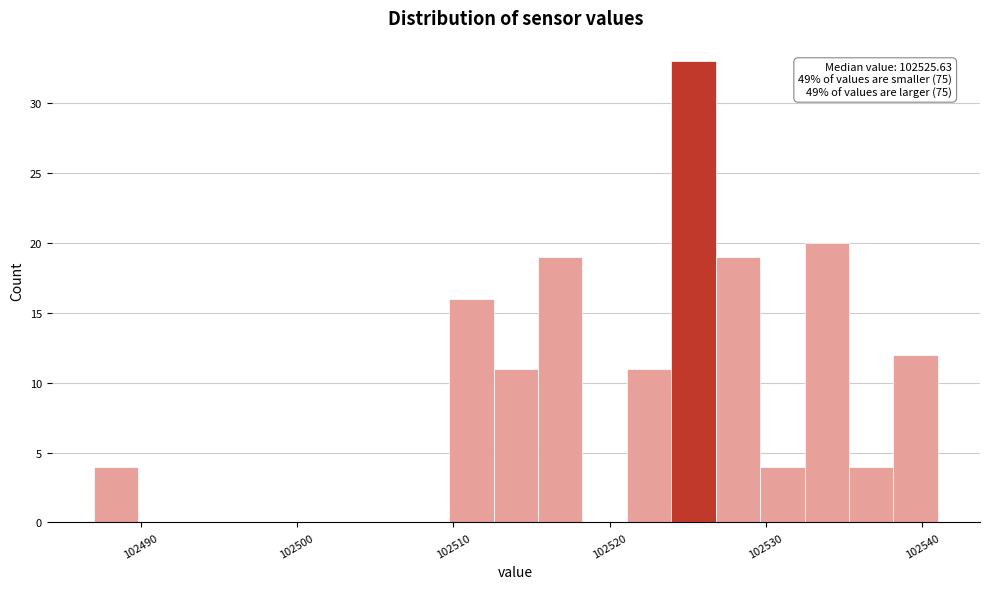

Around what value on the x-axis is the tallest bar? Give the approximate position of its centre, as read against the axis.

102525